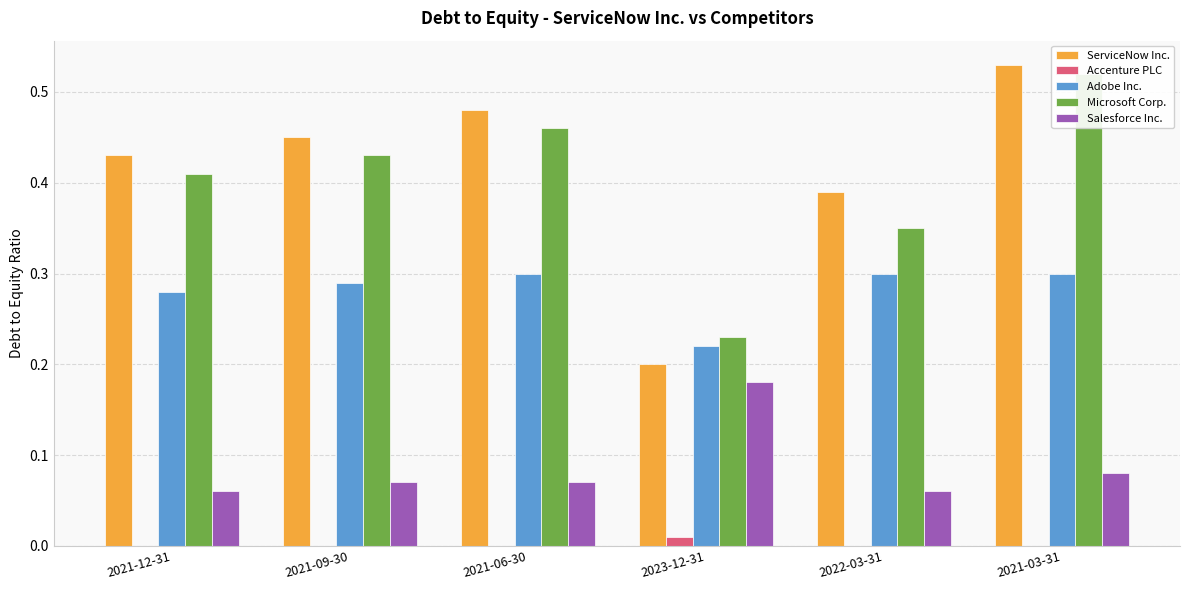

What is the lowest value of the ServiceNow Inc. series?

0.2